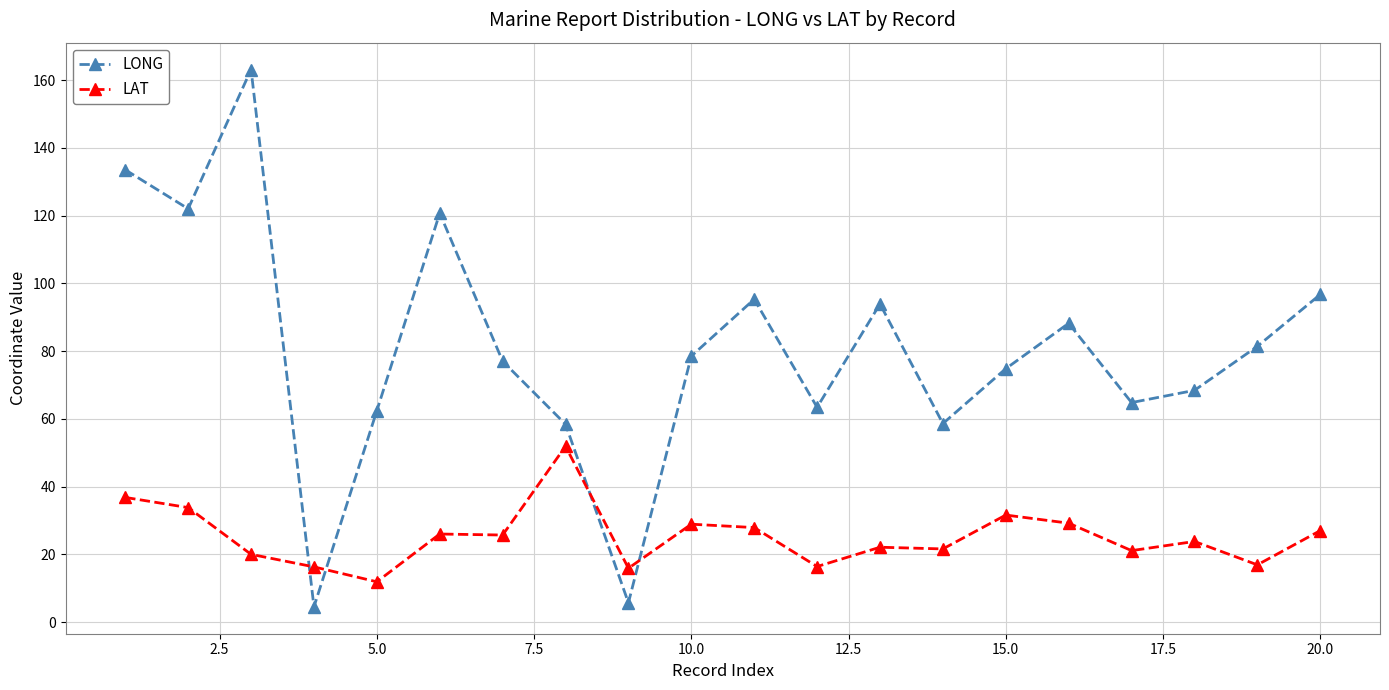

What is the difference between the maximum and minimum values in the LONG series?

158.6